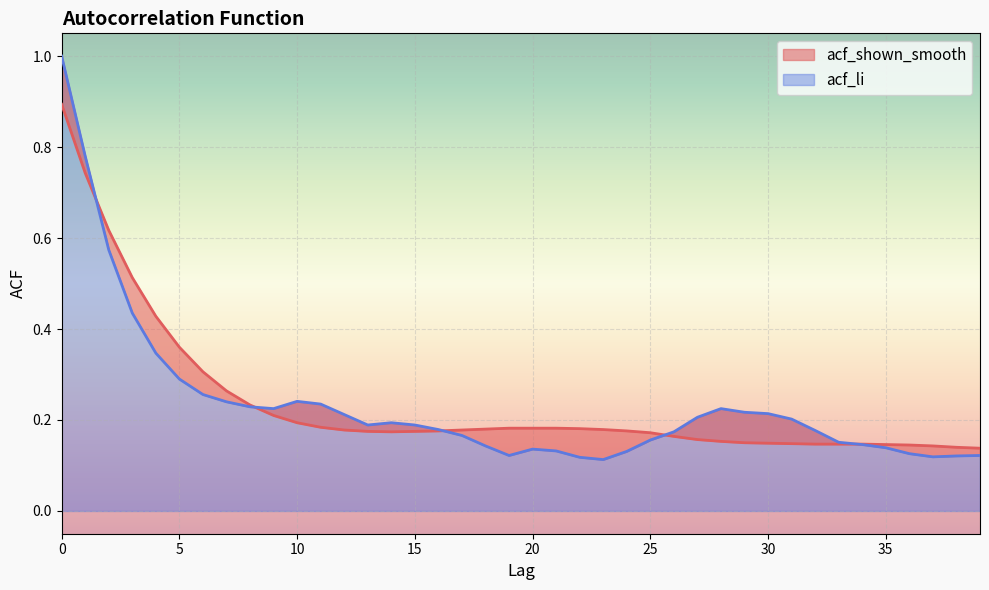

At how many categories does at least one series exceed 0?

40